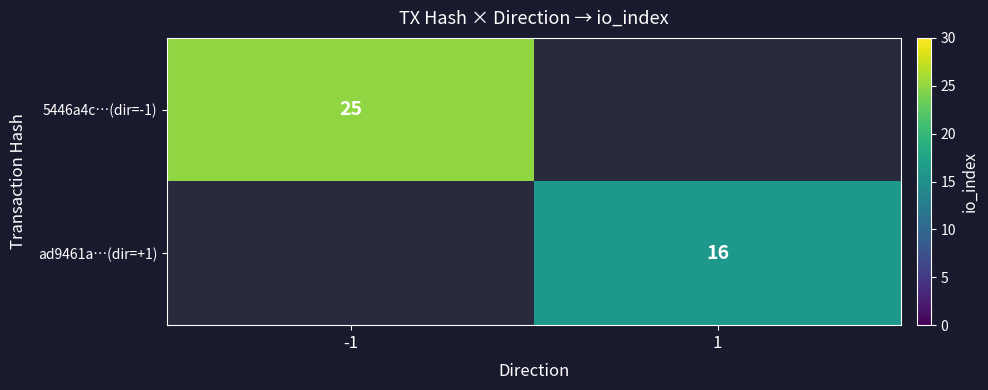

The 5446a4c…(dir=-1) series shows 38 at -1. True or false?

False